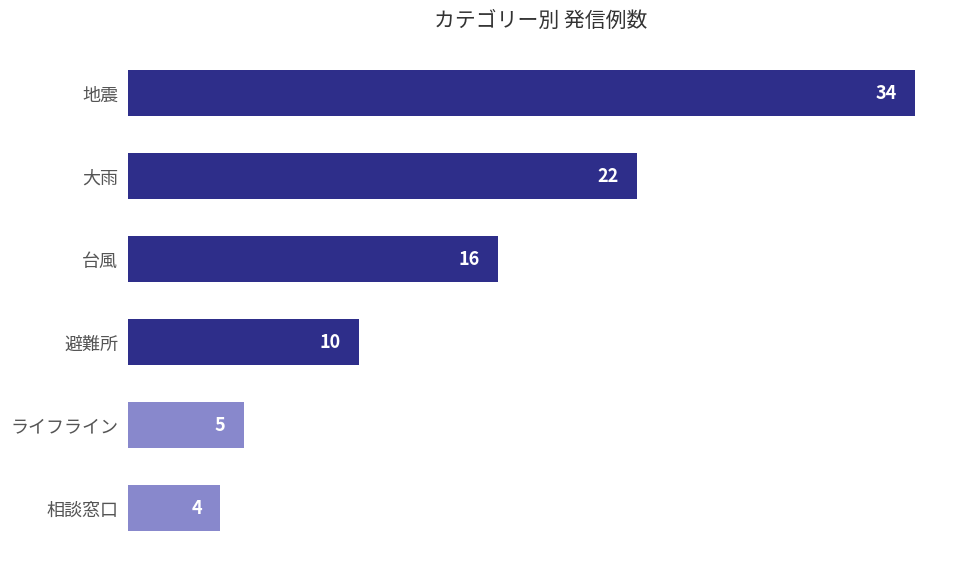

Between 台風 and 地震, which is larger?

地震